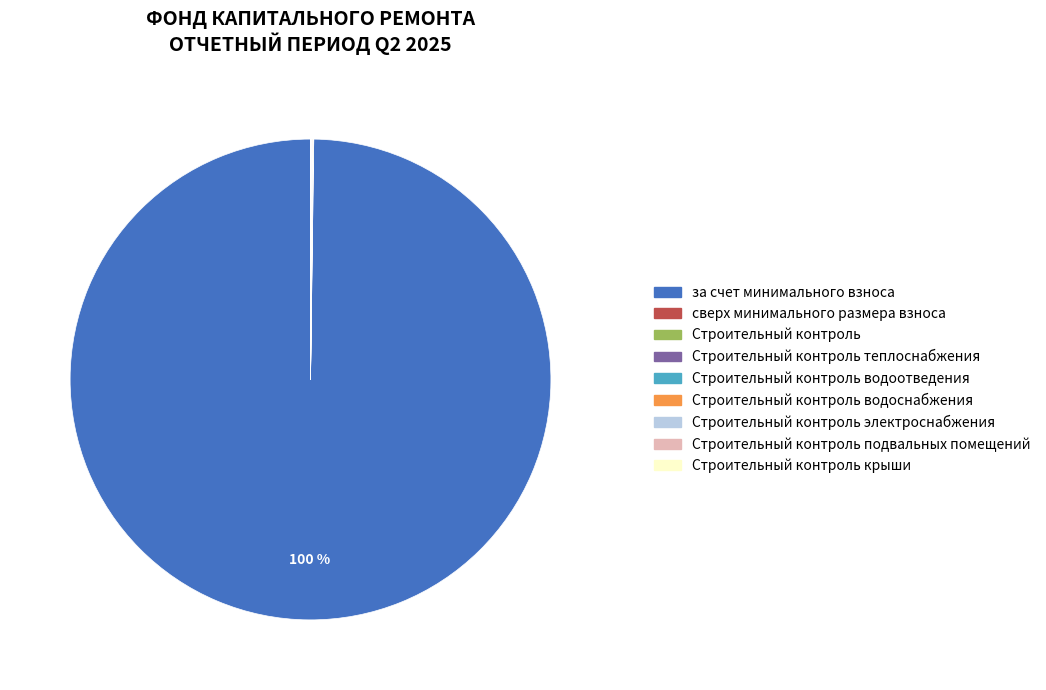

To the nearest percent, what is the difference between the largest and smallest slice percentages?

100%